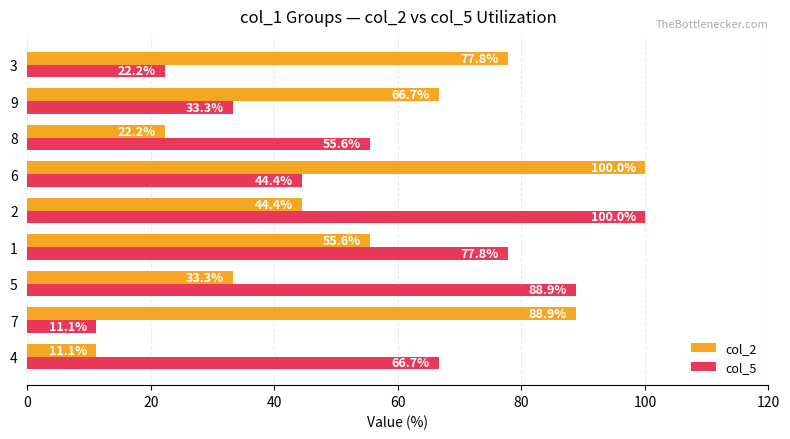

At how many categories does at least one series exceed 59?

8